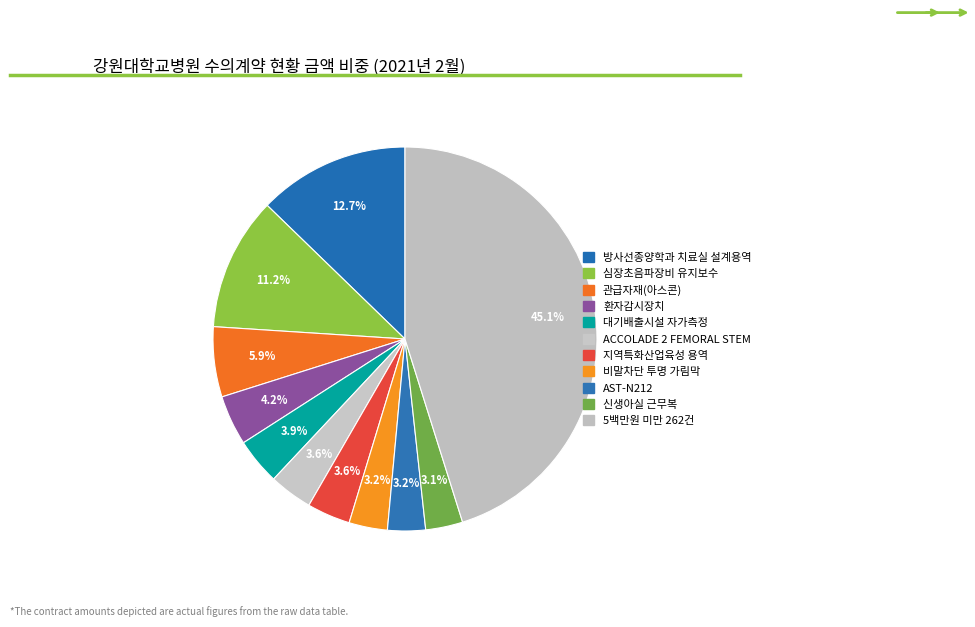

What percentage is the AST-N212 slice, to the nearest percent?

3%